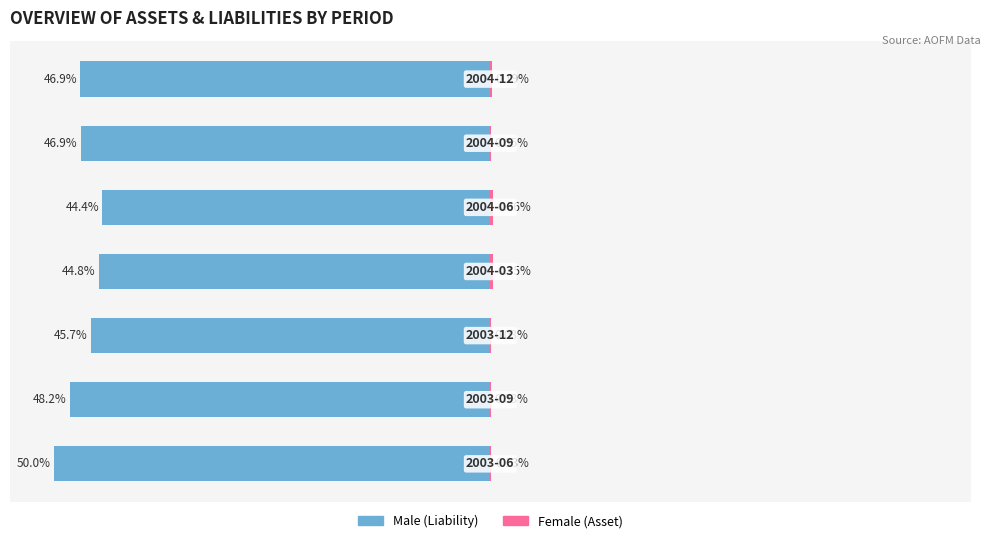

True or false: Female has a value of 0.2 at 4.

False